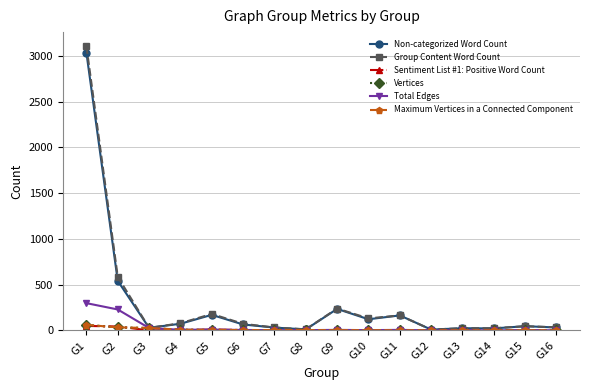

Reading left to right, list all the values displayed in this chart.

Non-categorized Word Count: G1=3035	G2=542	G3=28	G4=73	G5=170	G6=65	G7=31	G8=11	G9=235	G10=122	G11=164	G12=9	G13=24	G14=22	G15=46	G16=32
Group Content Word Count: G1=3105	G2=586	G3=28	G4=78	G5=180	G6=72	G7=32	G8=12	G9=239	G10=131	G11=164	G12=9	G13=24	G14=24	G15=46	G16=34
Sentiment List #1: Positive Word Count: G1=49	G2=43	G3=0	G4=3	G5=10	G6=4	G7=1	G8=1	G9=2	G10=3	G11=0	G12=0	G13=0	G14=0	G15=0	G16=1
Vertices: G1=61	G2=33	G3=27	G4=8	G5=6	G6=4	G7=4	G8=4	G9=3	G10=3	G11=2	G12=2	G13=2	G14=2	G15=2	G16=2
Total Edges: G1=298	G2=229	G3=26	G4=7	G5=9	G6=5	G7=3	G8=3	G9=6	G10=3	G11=6	G12=1	G13=1	G14=1	G15=2	G16=2
Maximum Vertices in a Connected Component: G1=61	G2=33	G3=27	G4=8	G5=6	G6=4	G7=4	G8=4	G9=3	G10=3	G11=2	G12=2	G13=2	G14=2	G15=2	G16=2